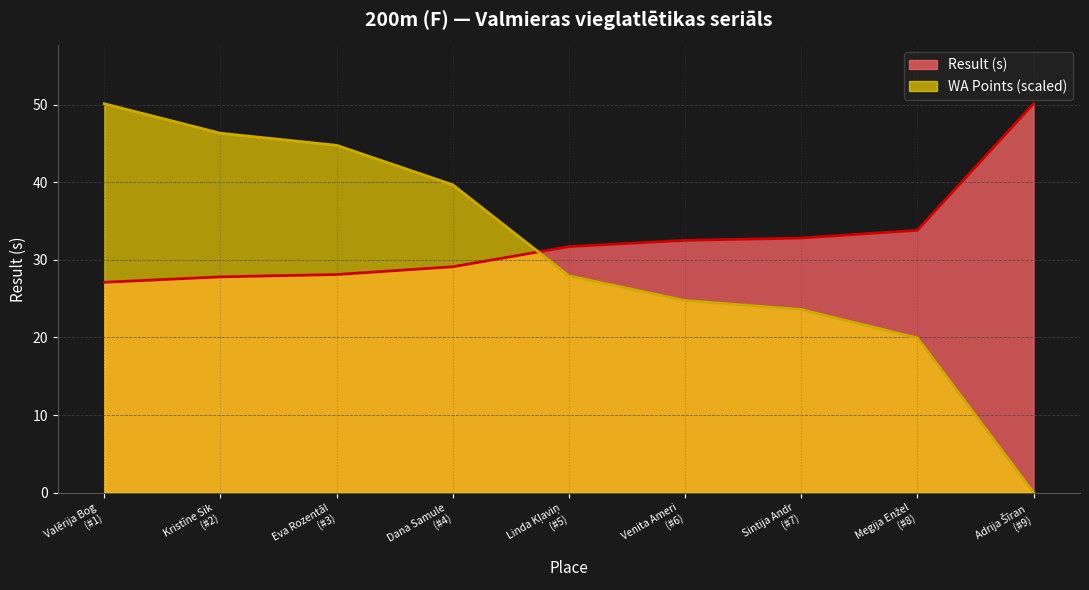

What is the difference between the maximum and minimum values in the WA Points (scaled) series?

50.1